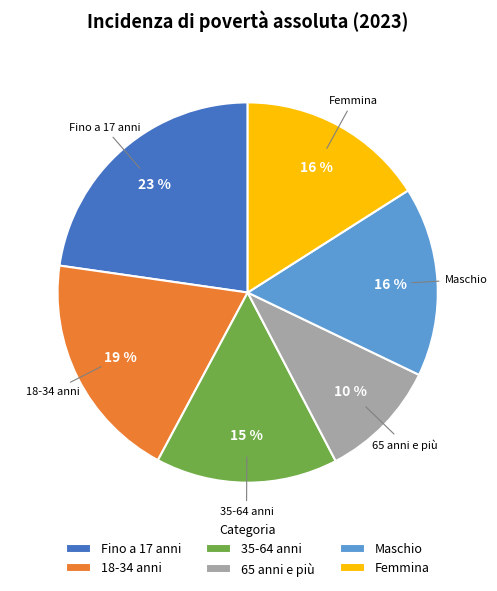

Does any single category account for the majority?

No